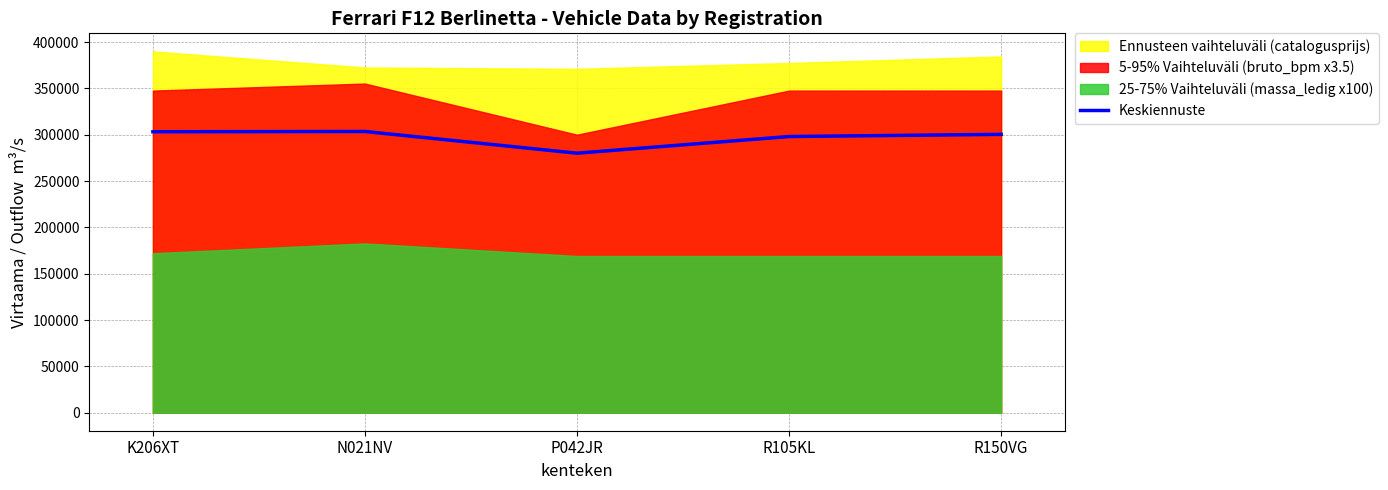

What is the value of the 2nd point from the left?

303546.8